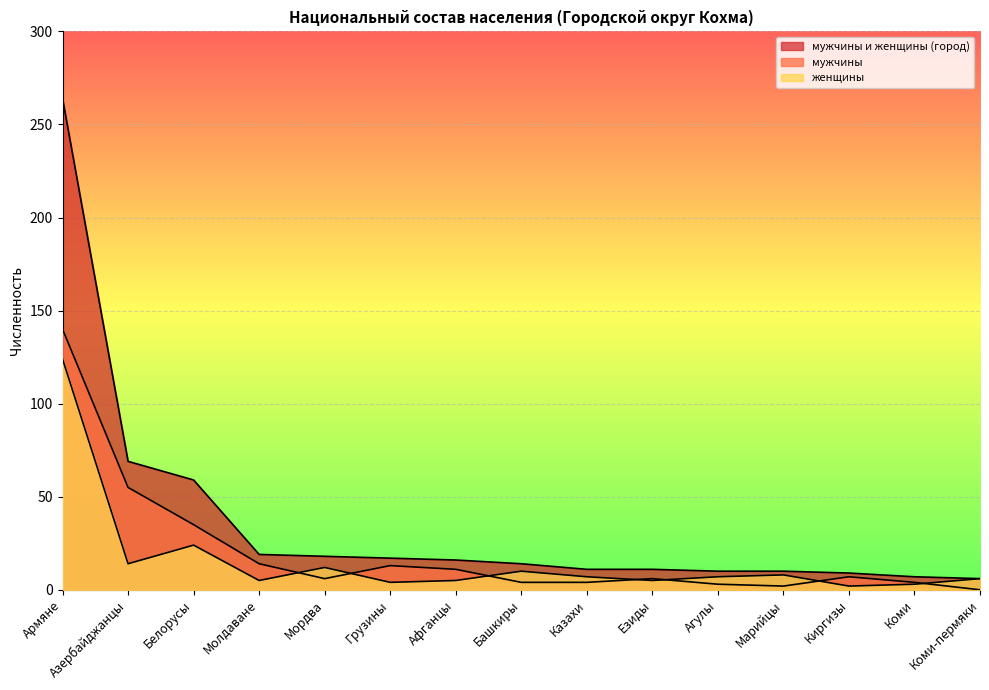

Between which two adjacent categories do женщины and мужчины first intersect?

Молдаване and Мордва